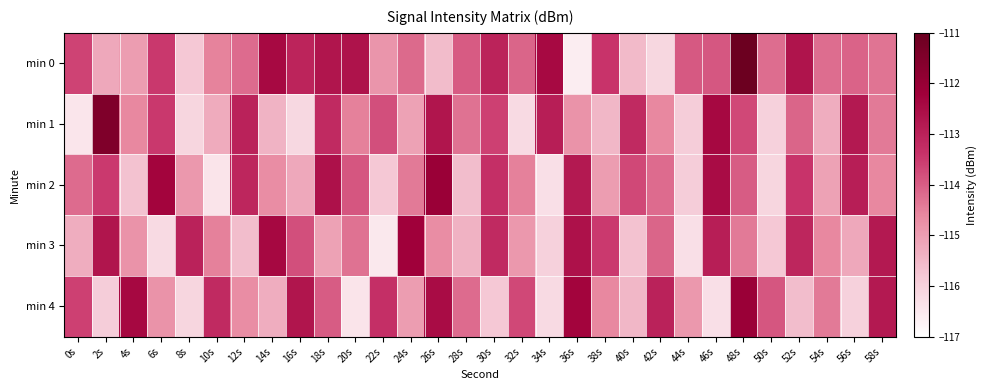

Reading left to right, transcribe all the data shown in this chart.

min 0: 0s=-113.6	2s=-115.2	4s=-115.0	6s=-113.5	8s=-115.8	10s=-114.5	12s=-114.2	14s=-112.4	16s=-113.0	18s=-112.7	20s=-112.6	22s=-114.8	24s=-114.2	26s=-115.6	28s=-114.0	30s=-113.0	32s=-114.1	34s=-112.4	36s=-116.6	38s=-113.4	40s=-115.5	42s=-116.1	44s=-114.0	46s=-113.9	48s=-111.0	50s=-114.2	52s=-112.7	54s=-114.2	56s=-114.1	58s=-114.3
min 1: 0s=-116.4	2s=-111.5	4s=-114.6	6s=-113.5	8s=-116.1	10s=-115.2	12s=-113.0	14s=-115.4	16s=-116.1	18s=-113.2	20s=-114.5	22s=-113.8	24s=-115.1	26s=-112.7	28s=-114.3	30s=-113.6	32s=-116.2	34s=-112.9	36s=-114.8	38s=-115.5	40s=-113.2	42s=-114.6	44s=-115.9	46s=-112.4	48s=-113.7	50s=-116.0	52s=-114.1	54s=-115.3	56s=-112.8	58s=-114.4
min 2: 0s=-114.2	2s=-113.5	4s=-115.7	6s=-112.3	8s=-114.9	10s=-116.4	12s=-113.1	14s=-114.7	16s=-115.2	18s=-112.6	20s=-113.9	22s=-115.8	24s=-114.4	26s=-112.1	28s=-115.6	30s=-113.3	32s=-114.5	34s=-116.3	36s=-112.8	38s=-115.0	40s=-113.7	42s=-114.2	44s=-115.9	46s=-112.5	48s=-114.0	50s=-116.1	52s=-113.4	54s=-115.1	56s=-112.9	58s=-114.6
min 3: 0s=-115.3	2s=-112.7	4s=-114.8	6s=-116.2	8s=-113.0	10s=-114.5	12s=-115.6	14s=-112.4	16s=-113.8	18s=-115.1	20s=-114.3	22s=-116.5	24s=-112.2	26s=-114.7	28s=-115.4	30s=-113.2	32s=-114.9	34s=-116.0	36s=-112.6	38s=-113.5	40s=-115.7	42s=-114.1	44s=-116.3	46s=-112.9	48s=-114.4	50s=-115.8	52s=-113.1	54s=-114.6	56s=-115.2	58s=-112.8
min 4: 0s=-113.6	2s=-115.9	4s=-112.4	6s=-114.8	8s=-116.1	10s=-113.2	12s=-114.7	14s=-115.3	16s=-112.7	18s=-114.0	20s=-116.4	22s=-113.3	24s=-115.0	26s=-112.5	28s=-114.2	30s=-115.8	32s=-113.7	34s=-116.2	36s=-112.3	38s=-114.6	40s=-115.5	42s=-113.0	44s=-114.9	46s=-116.3	48s=-112.1	50s=-113.9	52s=-115.6	54s=-114.4	56s=-116.0	58s=-112.8